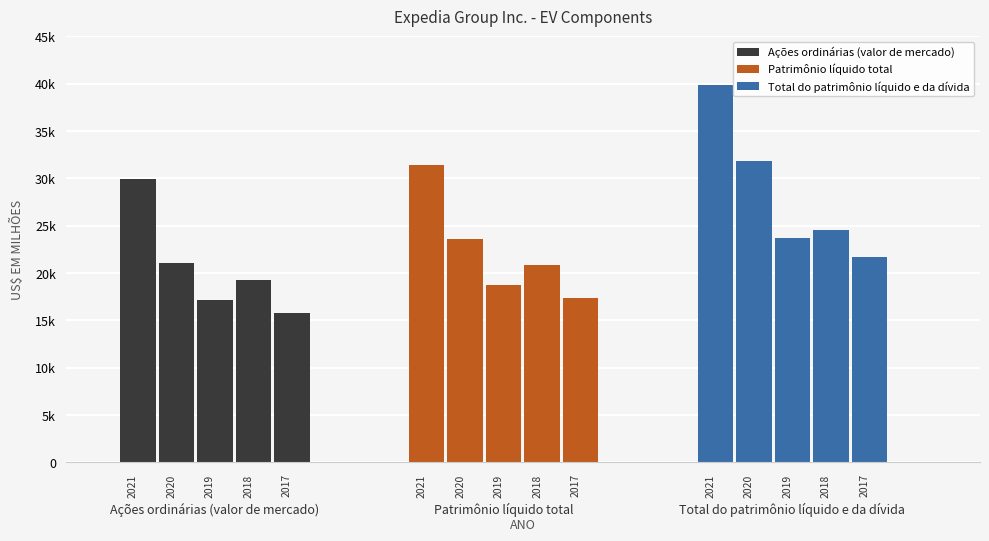

Which series has the widest spread of values?

Total do patrimônio líquido e da dívida